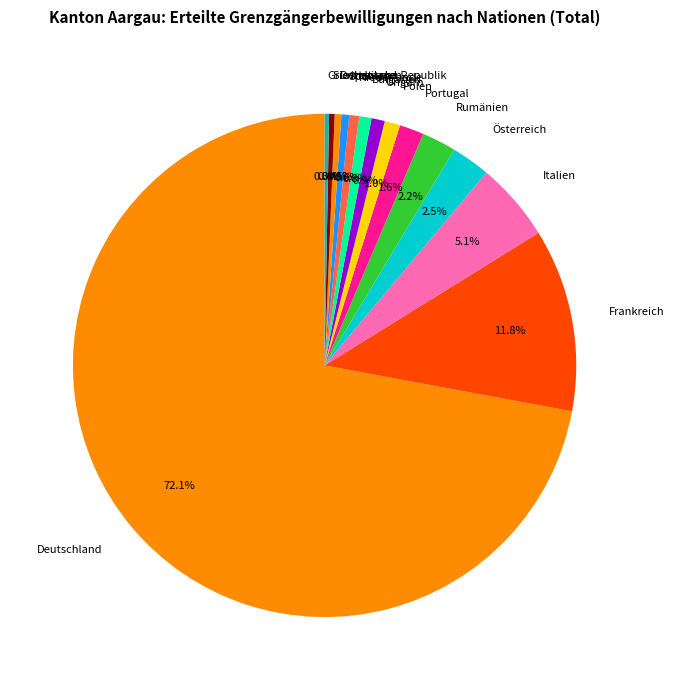

True or false: Slowakische Republik accounts for 0% of the total.

True